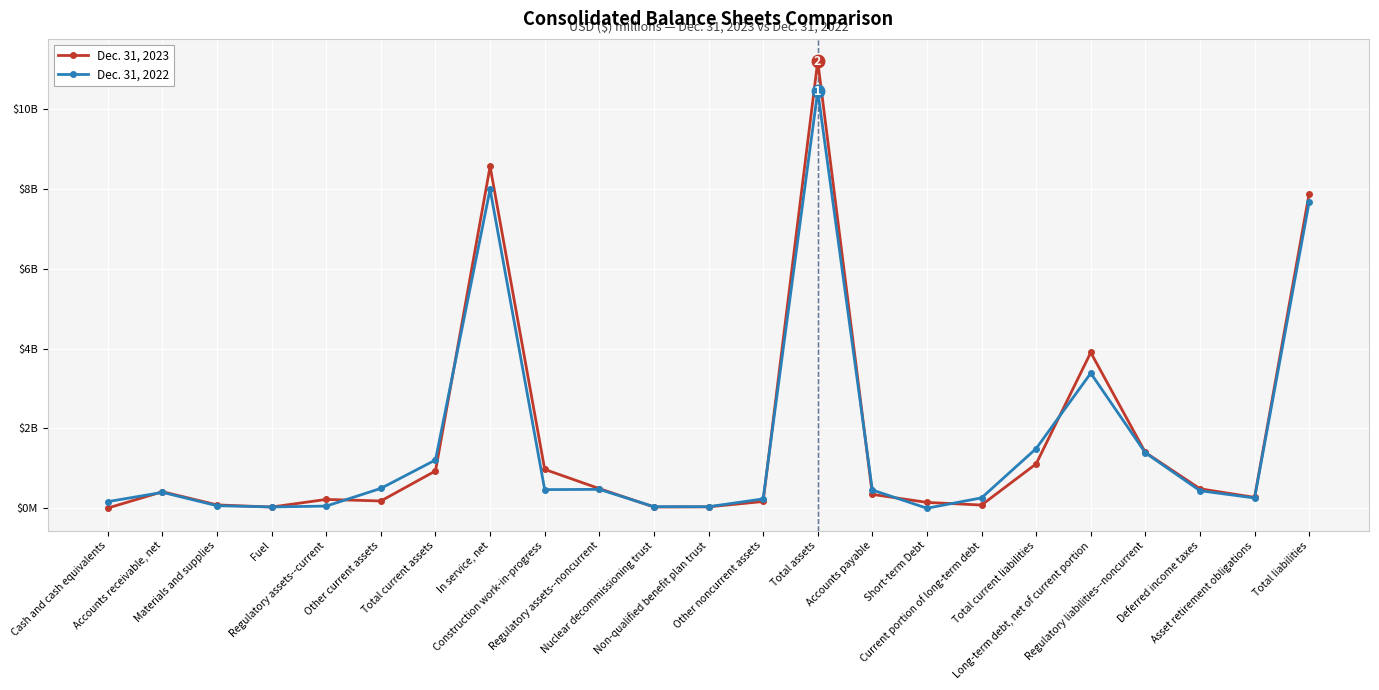

What is the spread (max minus min) of values at Accounts payable?

110